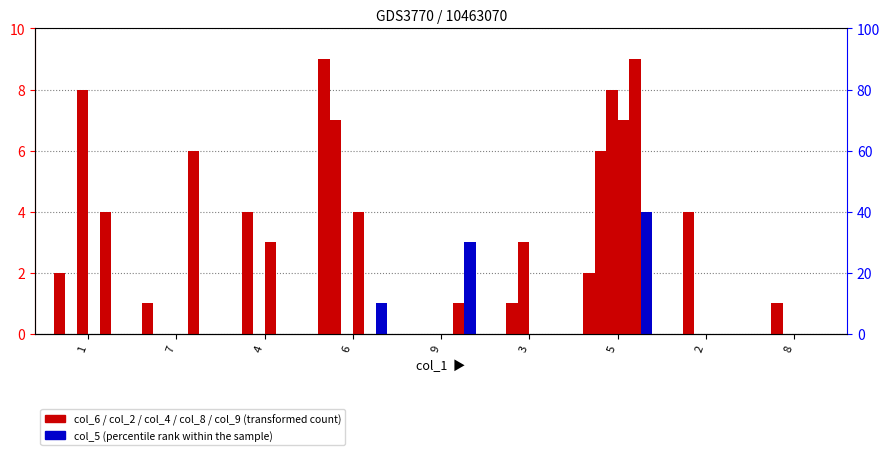

The col_9 series shows 1 at 9. True or false?

True